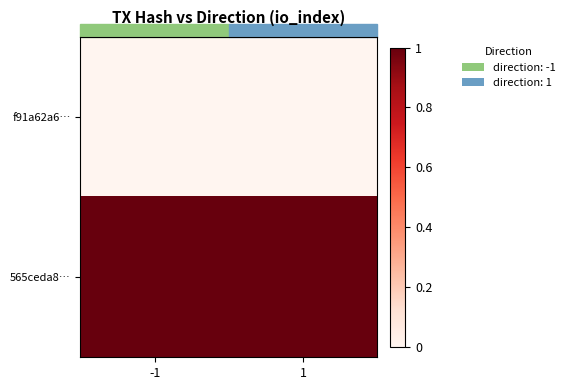

What is the spread (max minus min) of values at 1?

1